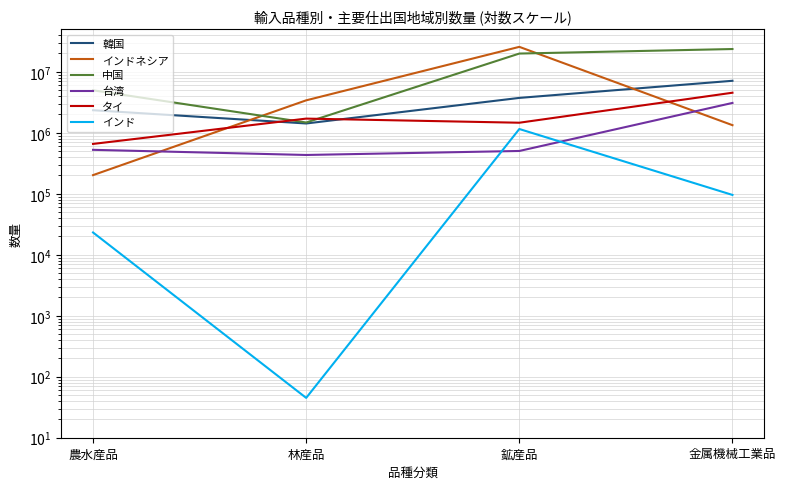

True or false: インド and 中国 intersect in this chart.

False